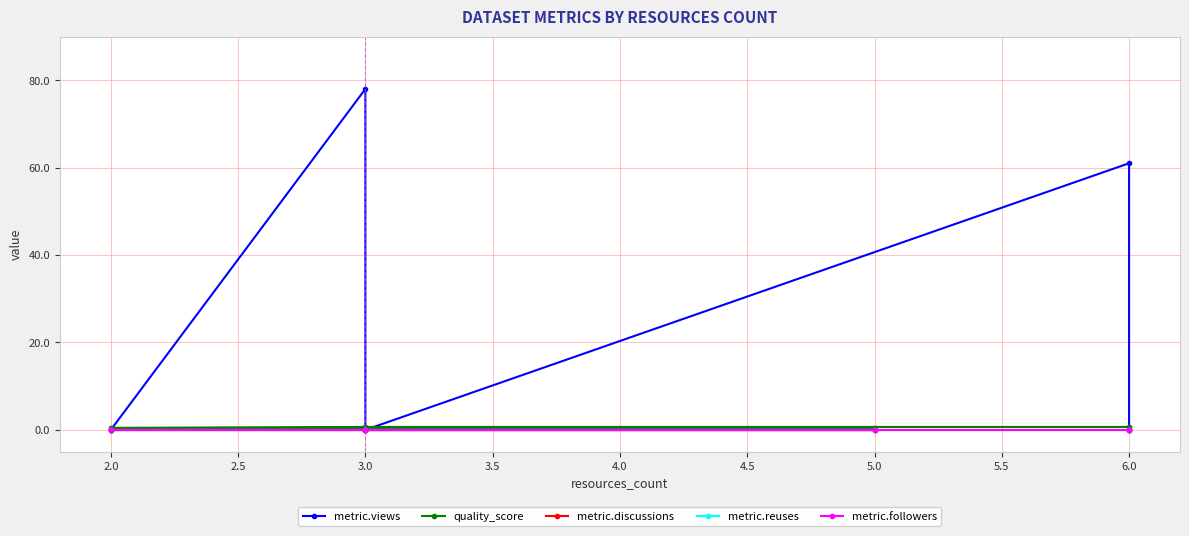

Reading left to right, what are all the values shown in this chart?

metric.views: 0.0	0.0	0.0	0.0	78.0	0.0	61.0	0.0
quality_score: 0.4	0.4	0.4	0.4	0.7	0.7	0.7	0.7
metric.discussions: 0.0	0.0	0.0	0.0	0.0	0.0	0.0	0.0
metric.reuses: 0.0	0.0	0.0	0.0	0.0	0.0	0.0	0.0
metric.followers: 0.0	0.0	0.0	0.0	0.0	0.0	0.0	0.0